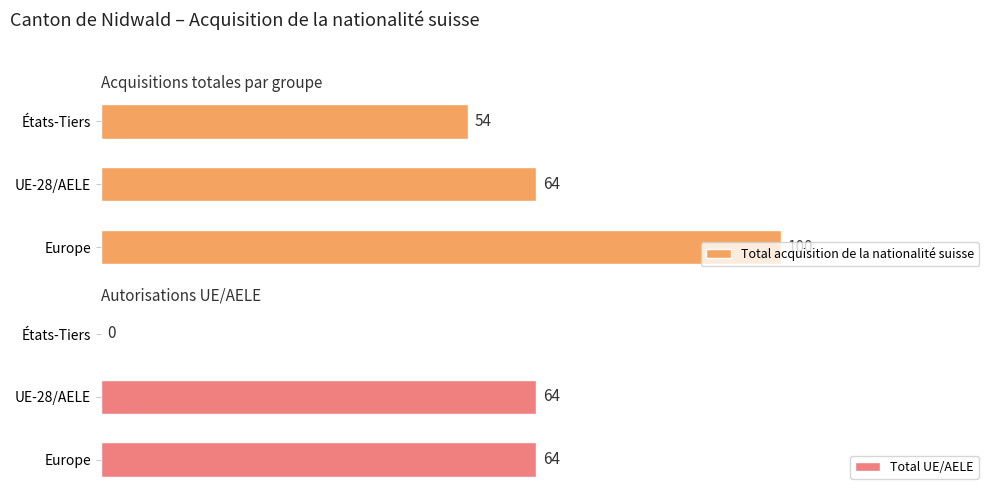

Does the chart contain any negative values?

No